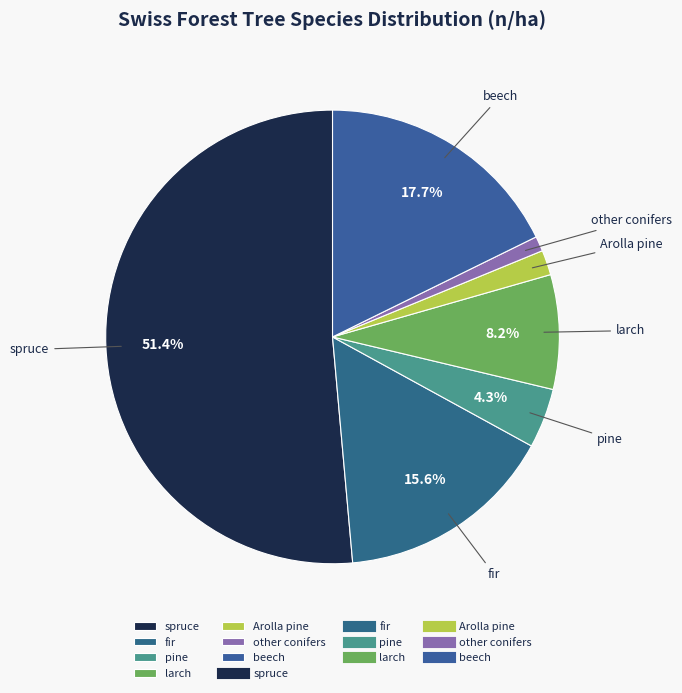

Which category has the smallest portion of the pie?

other conifers